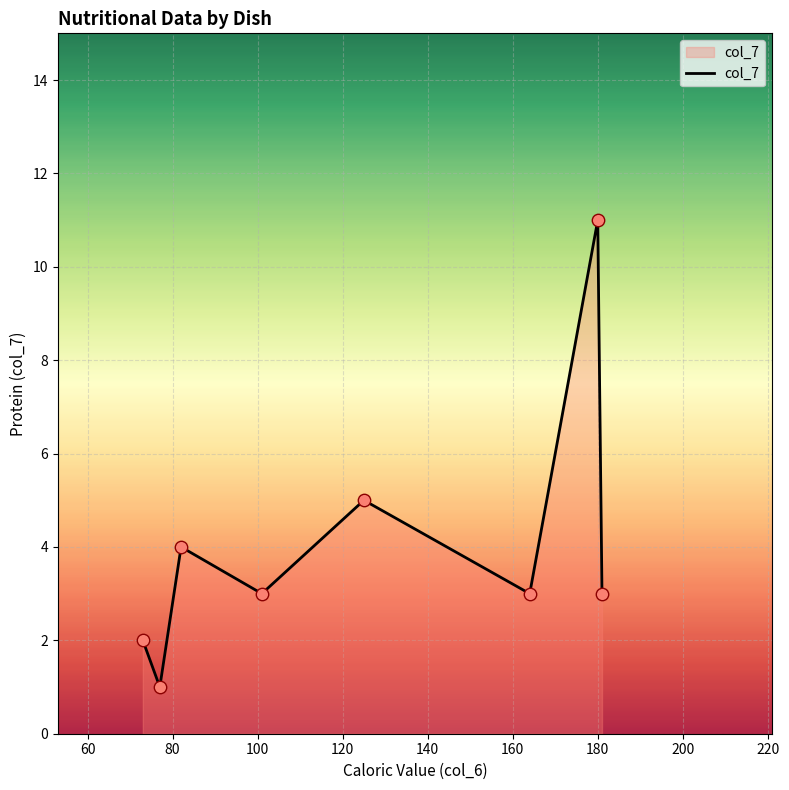

True or false: the data has more than 0 interior local peaks.

True